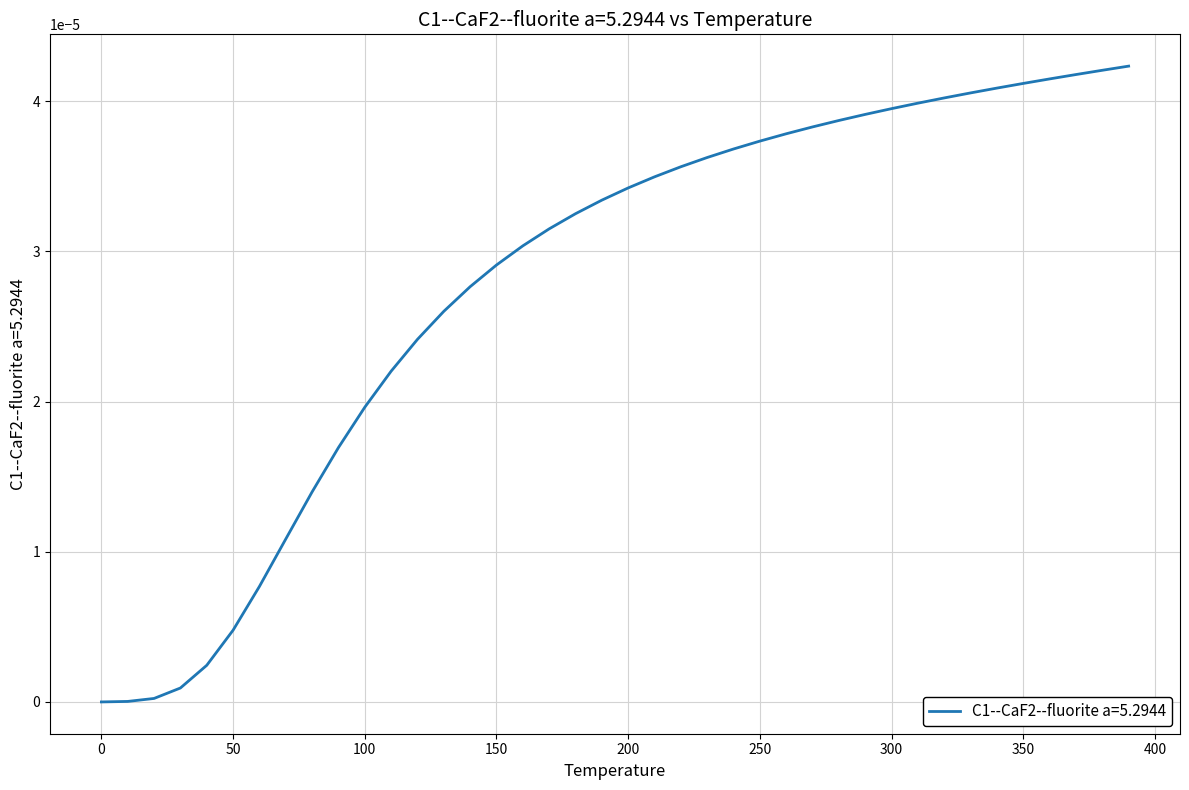

At which category does the chart reach its peak across all series?

390.0